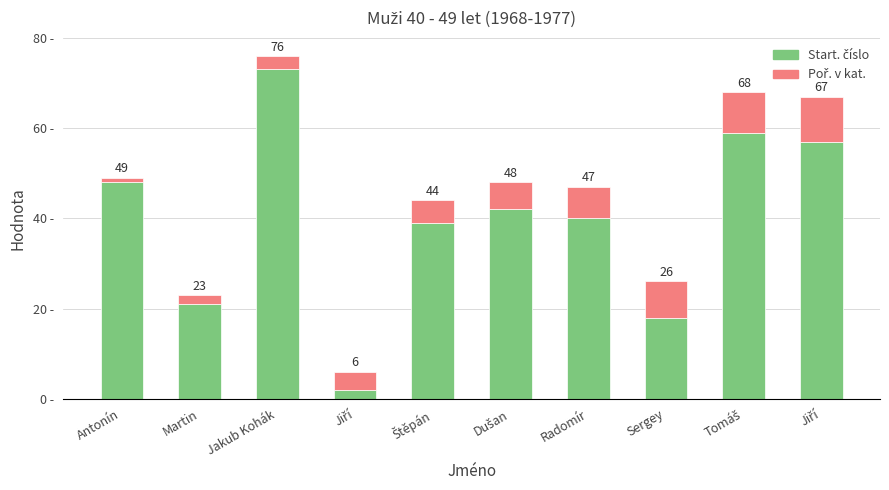

At how many categories does at least one series exceed 23?

7